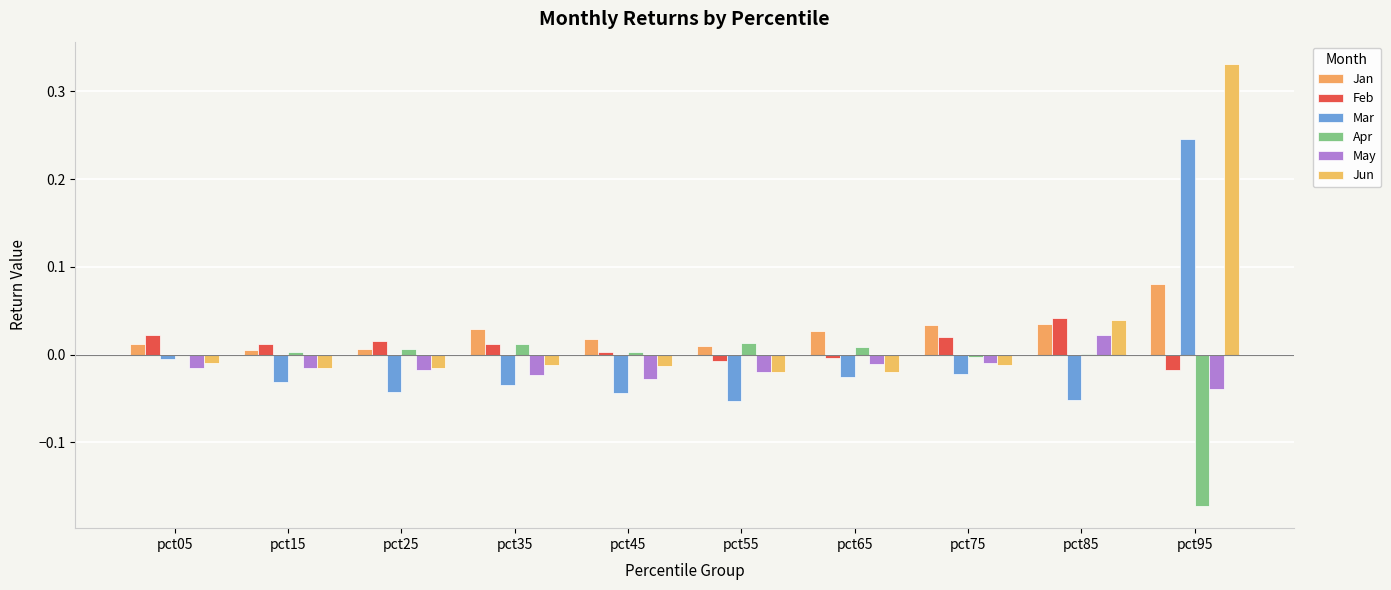

Which series has the largest total across all categories?

Jan